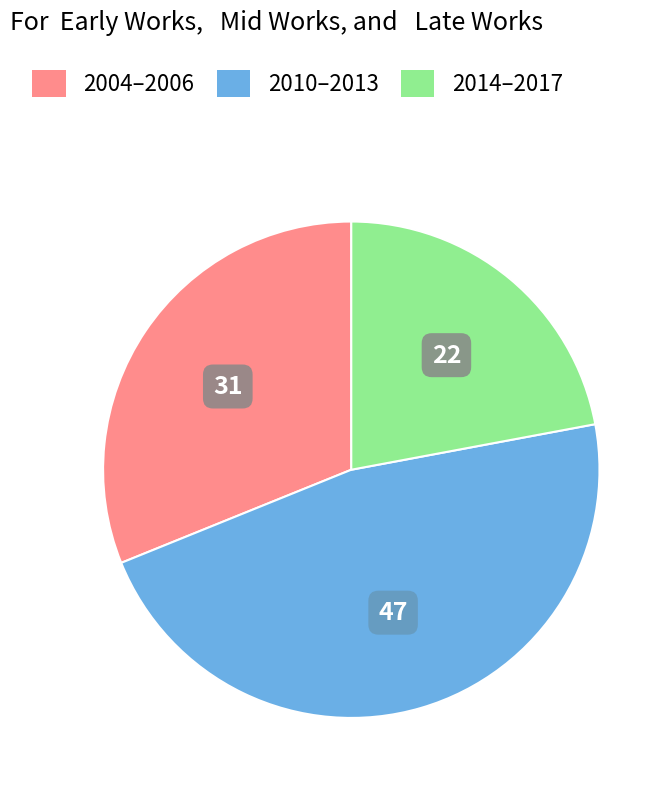

Is there a majority slice in this chart?

No